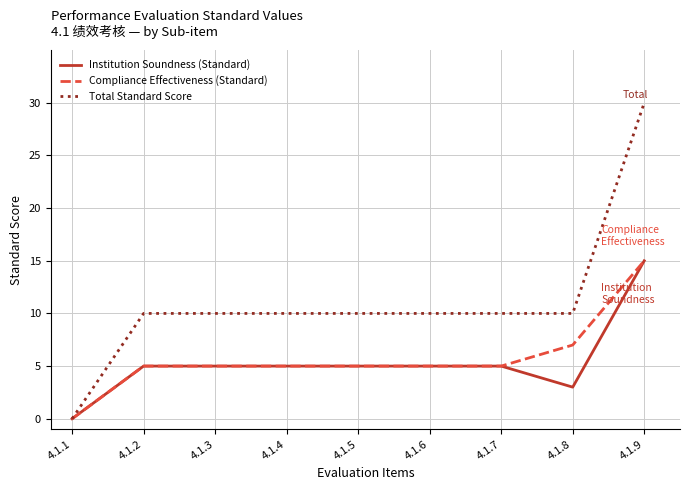

The Institution Soundness (Standard) series shows 5 at 4.1.3. True or false?

True